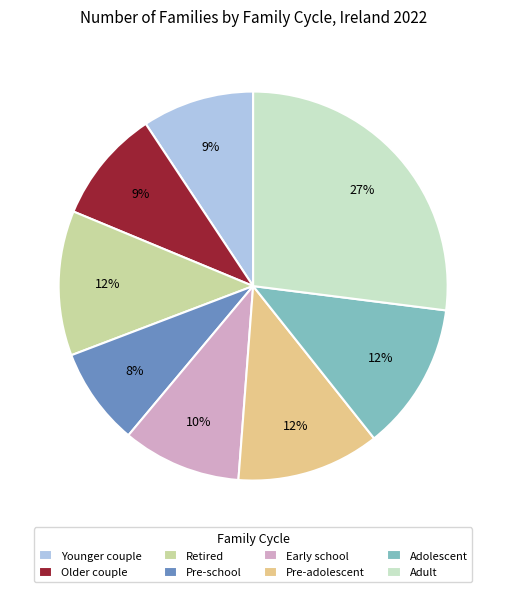

Does Older couple account for over 50% of the chart?

No